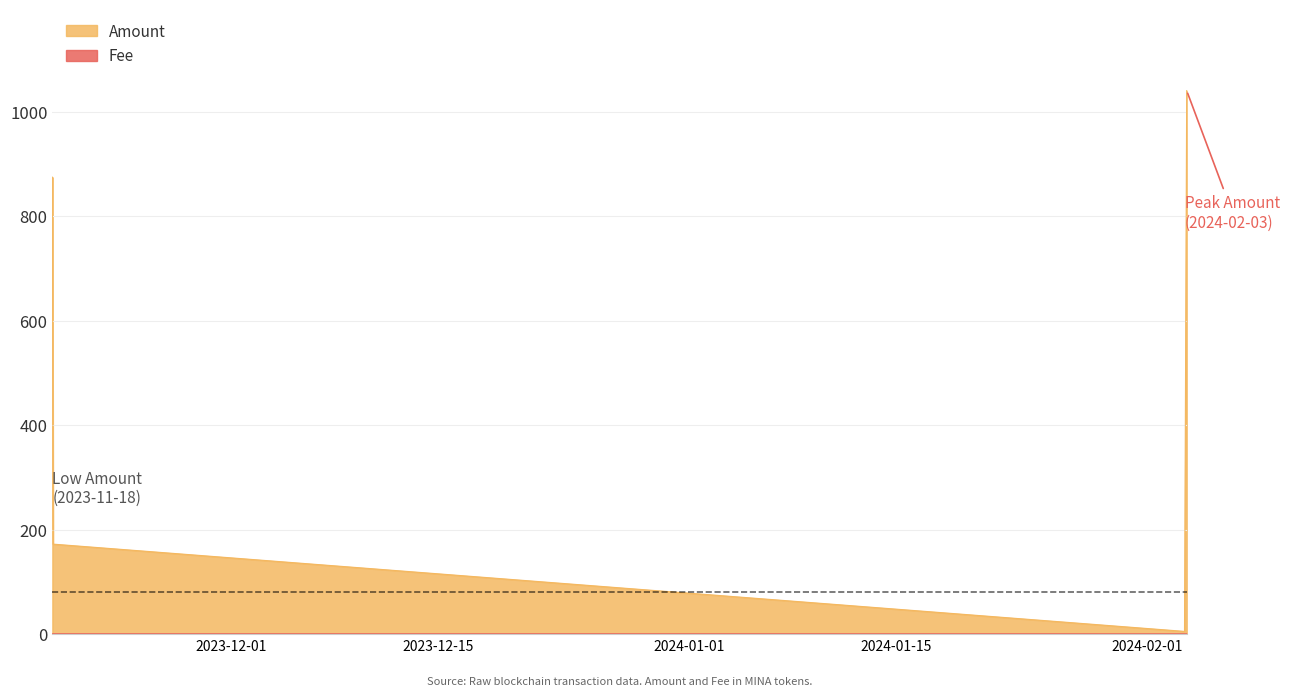

How many categories are shown in the chart?

4